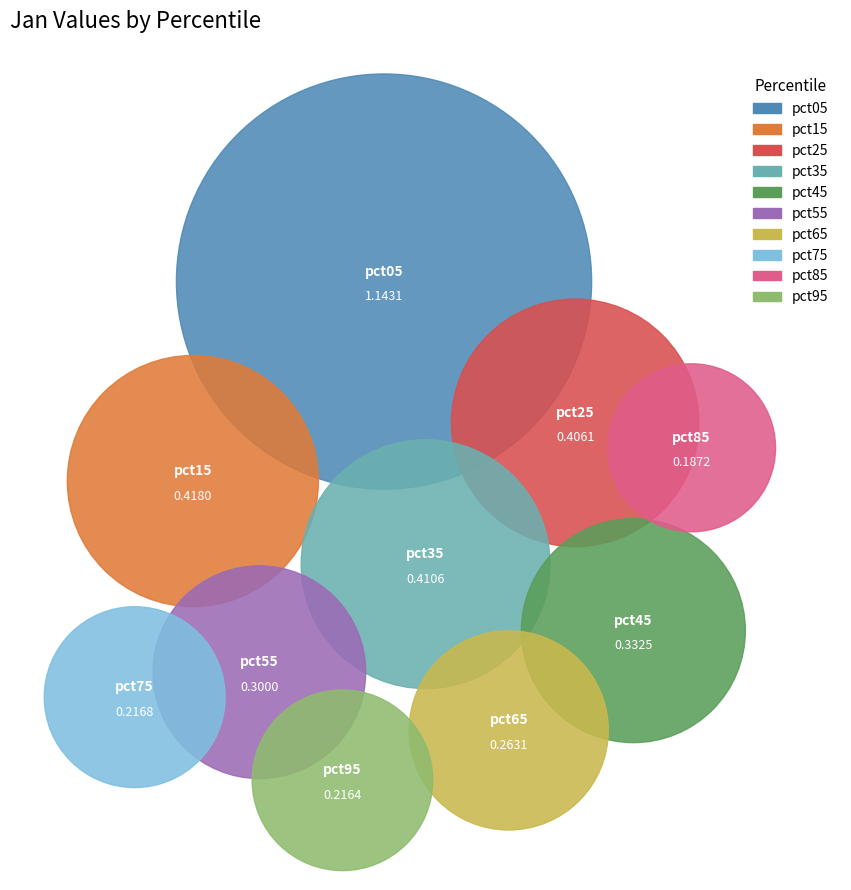

To the nearest percent, what is the combined percentage of pct65 and pct55?

14%